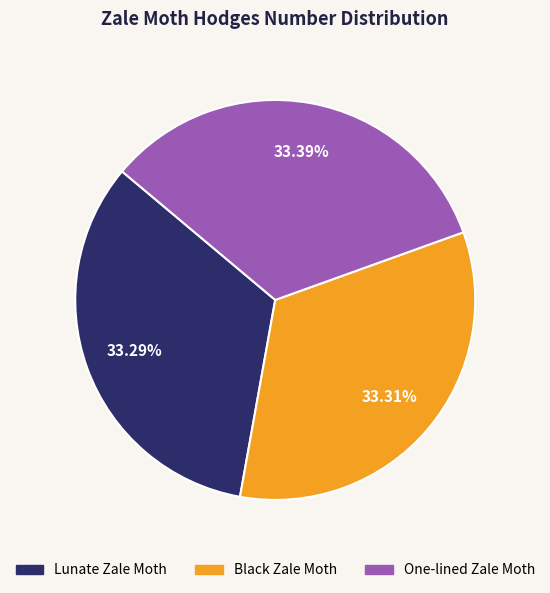

What is the ratio of the value at Lunate Zale Moth to the value at Black Zale Moth?

1.0